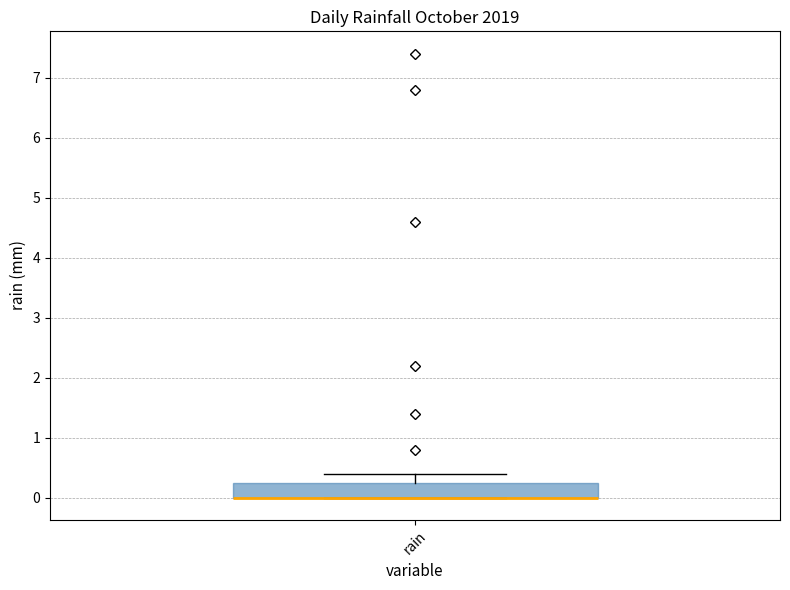

Where does the upper whisker of the box for rain end on the y-axis? The values are not printed on the chart, so give them approximately, as read against the axis.

0.4